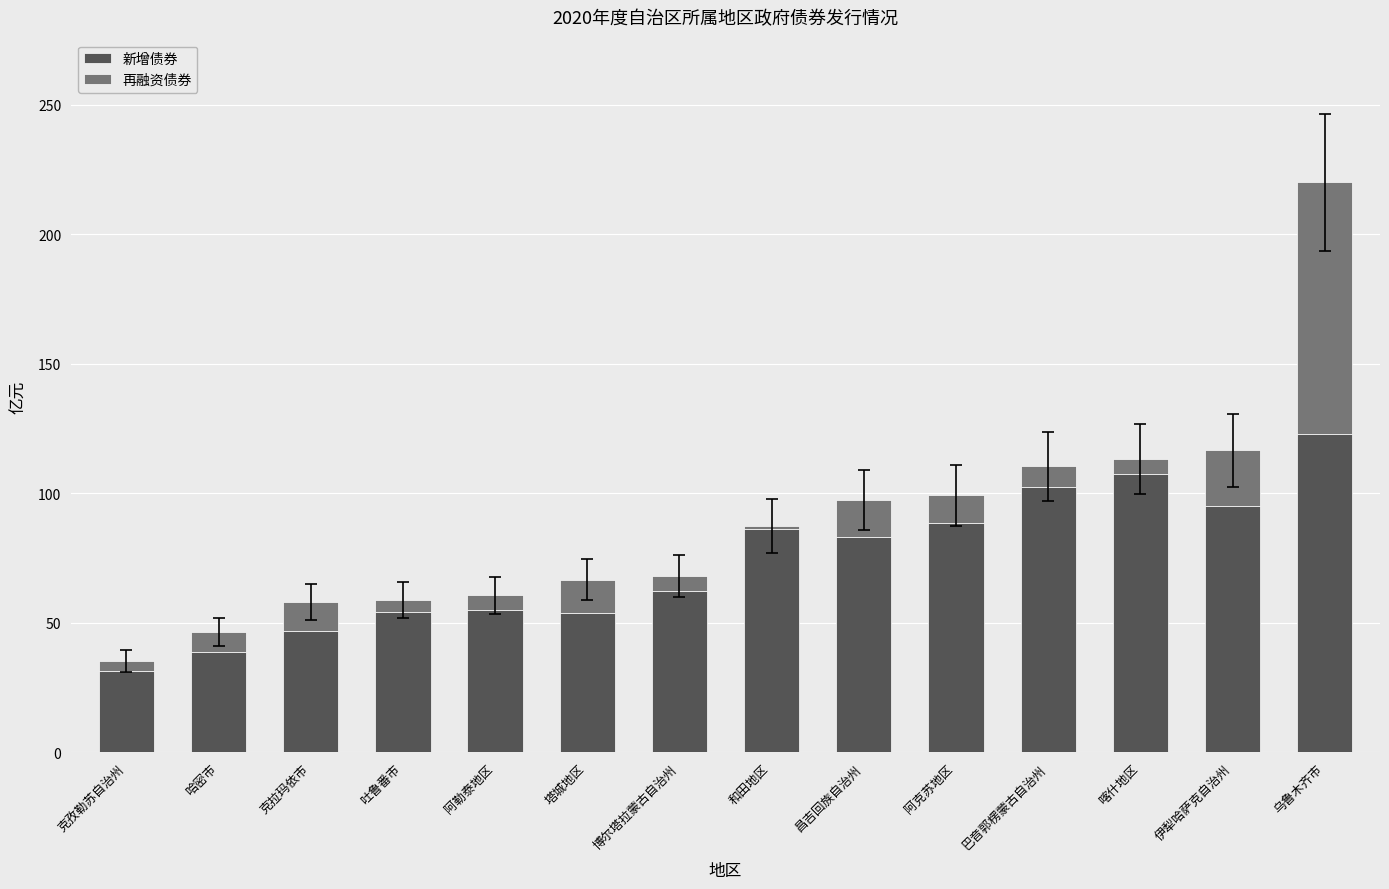

The 新增债券 series shows 81.2 at 塔城地区. True or false?

False